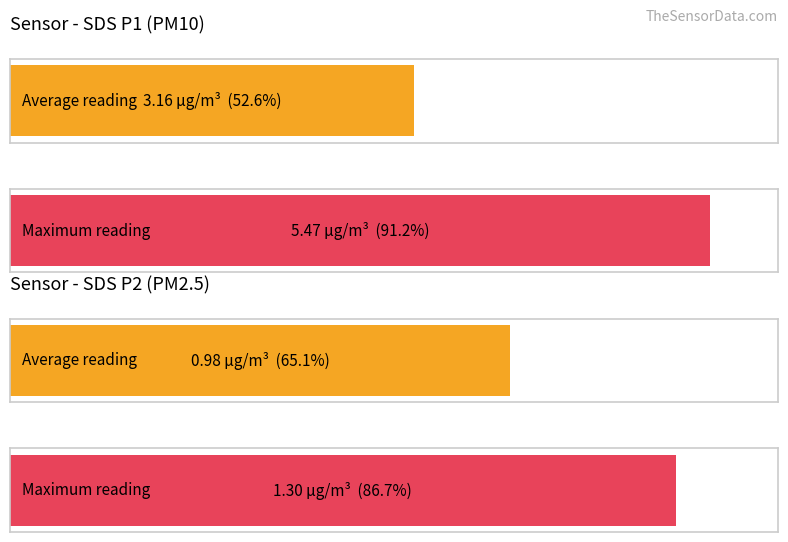

What is the average value of the SDS_P2 series?

1.0